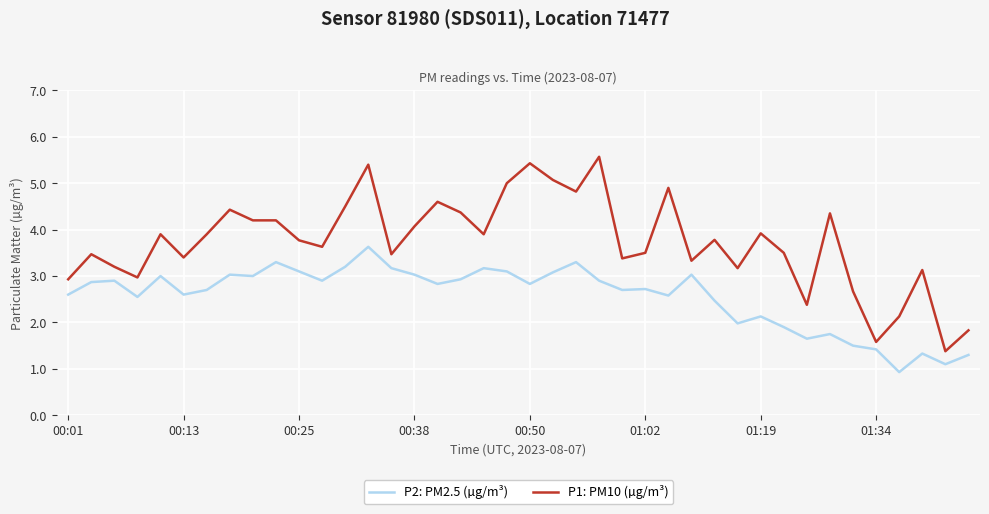

Rank the series by their maximum value, from highest to lowest.

P1: PM10 (µg/m³), P2: PM2.5 (µg/m³)